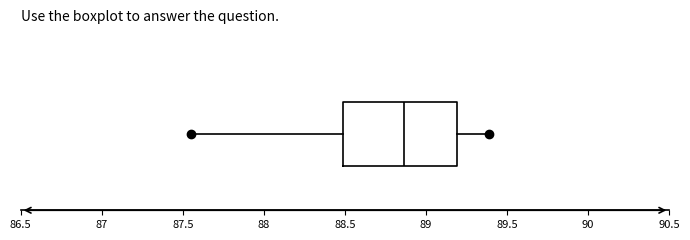

Where does the right whisker of the box end on the x-axis? The values are not printed on the chart, so give them approximately, as read against the axis.

89.40